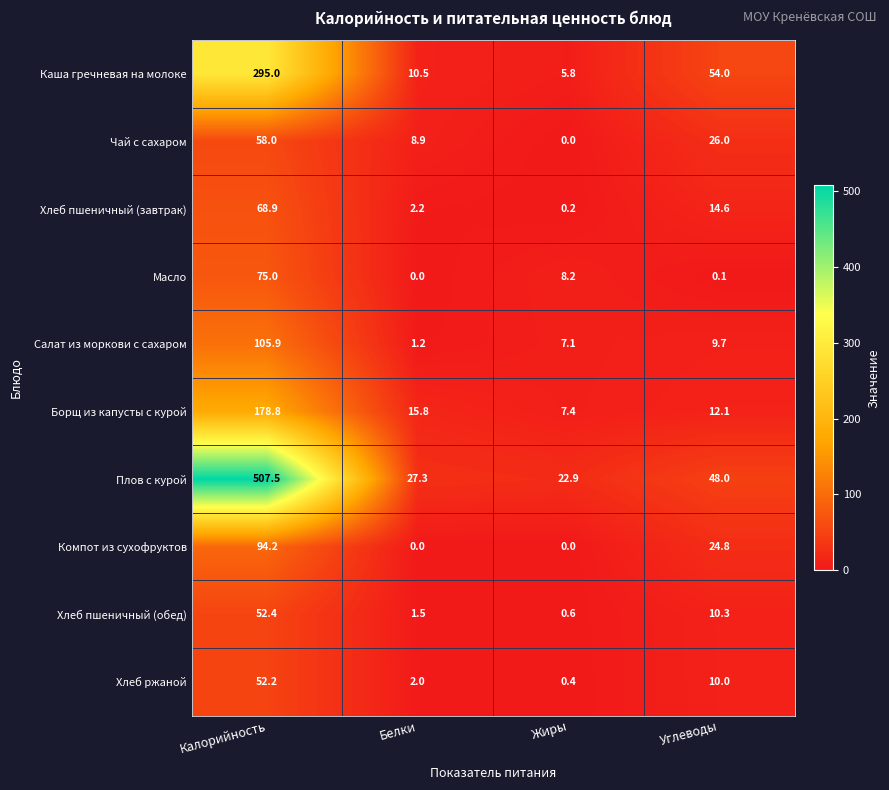

What is the difference between the highest and lowest values at Углеводы?

53.9